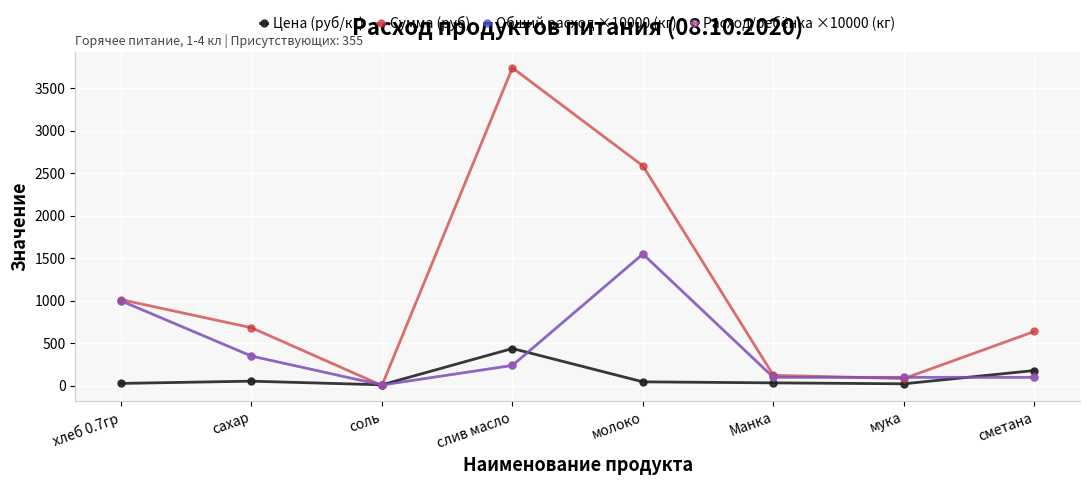

What is the sum of all Цена (руб/кг) values?

820.5